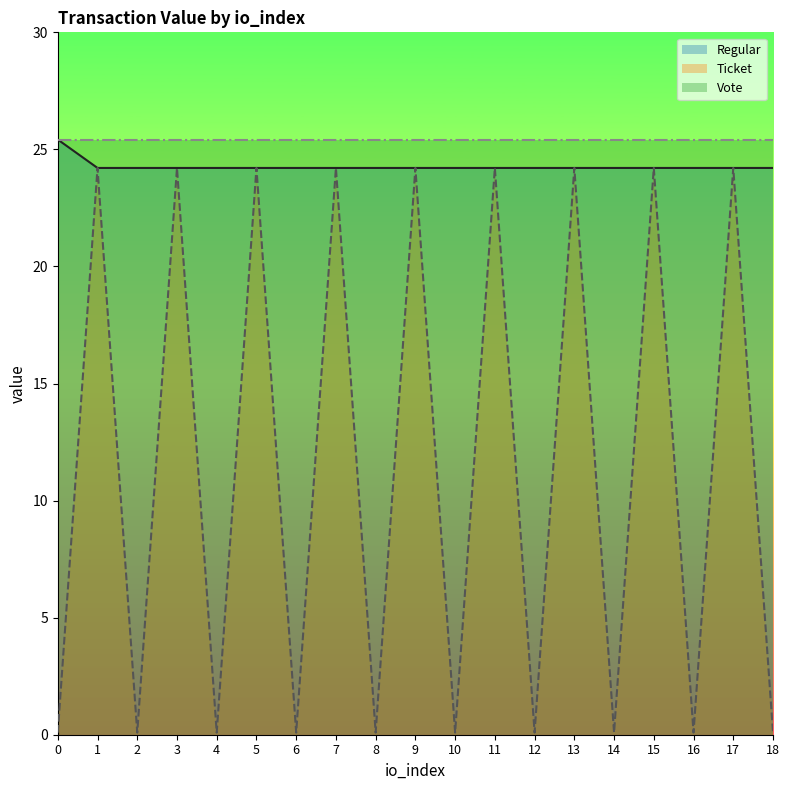

How many categories are shown in the chart?

19